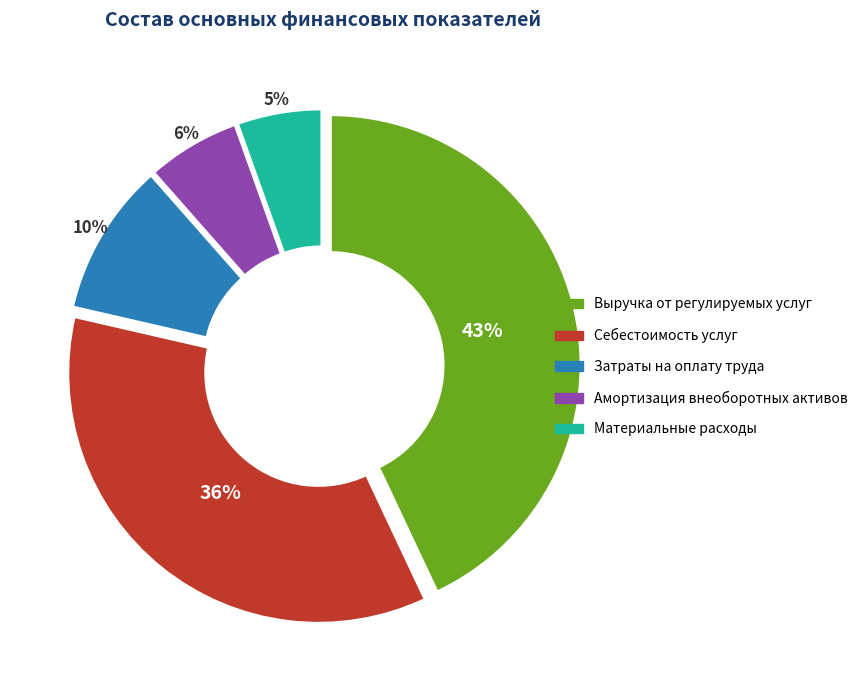

Which slice is the smallest?

Материальные расходы